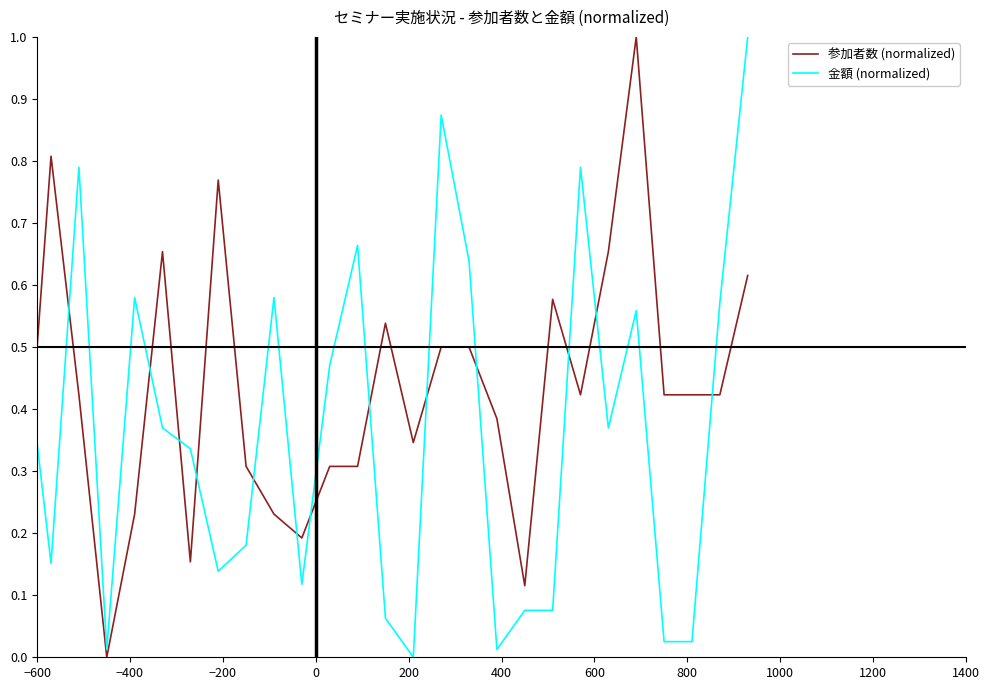

Rank the series by their average value, from lowest to highest.

金額 (normalized), 参加者数 (normalized)